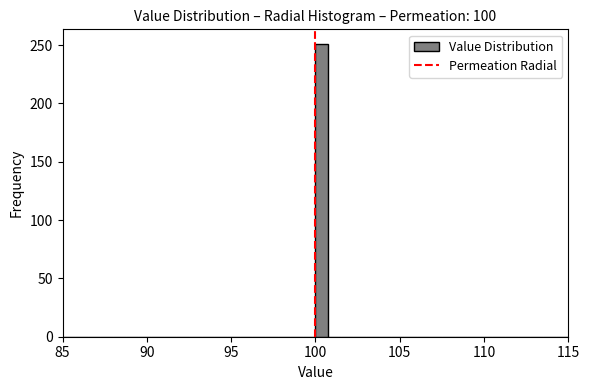

Around what value on the x-axis is the tallest bar? Give the approximate position of its centre, as read against the axis.

100.5